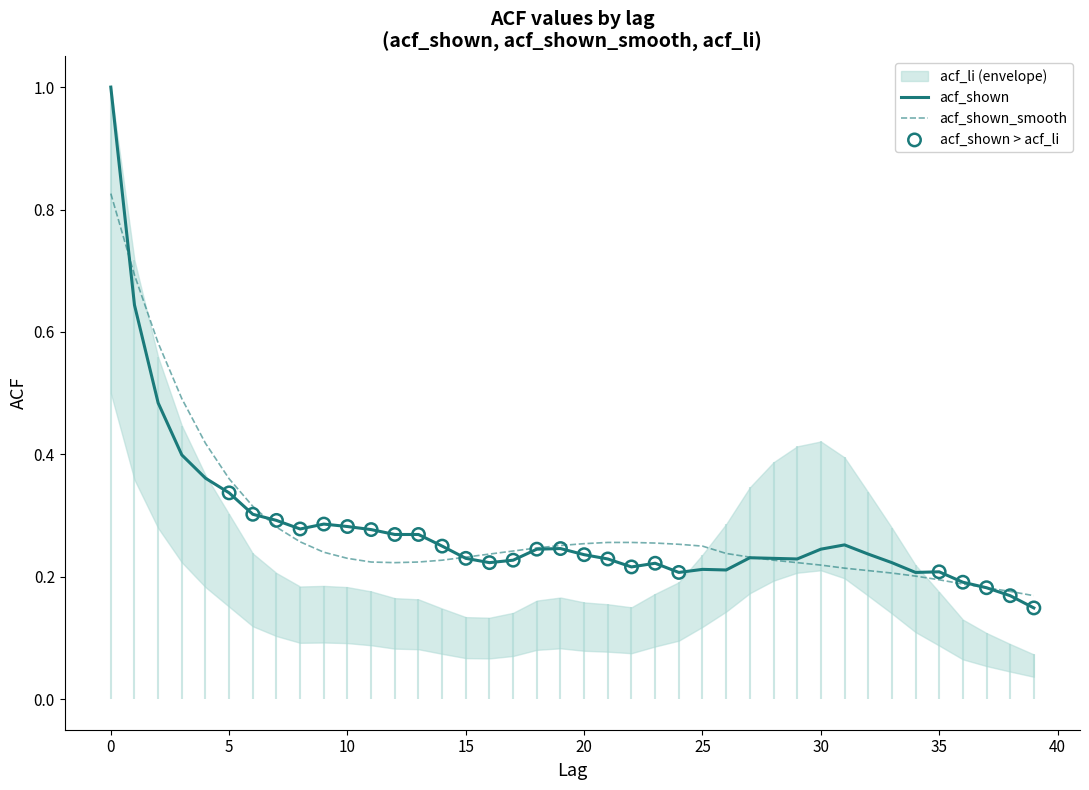

What is the total value across all series at 31?

0.5